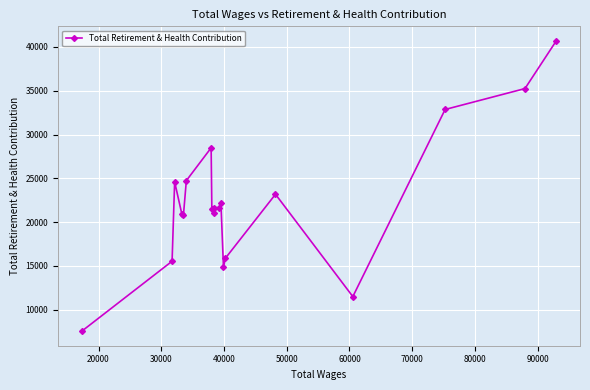

What is the sum of all values?

446375